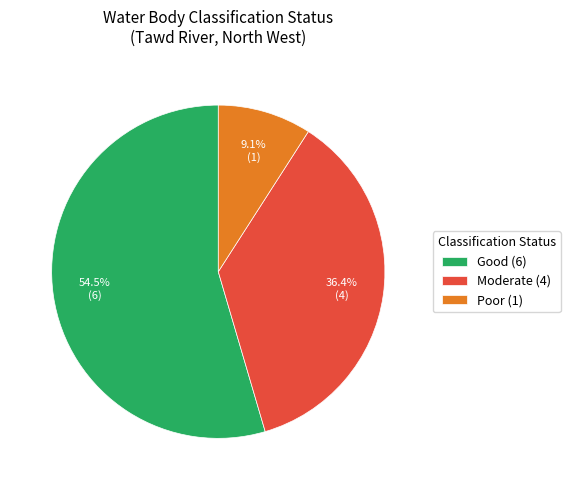

What is the majority slice?

Good (6)